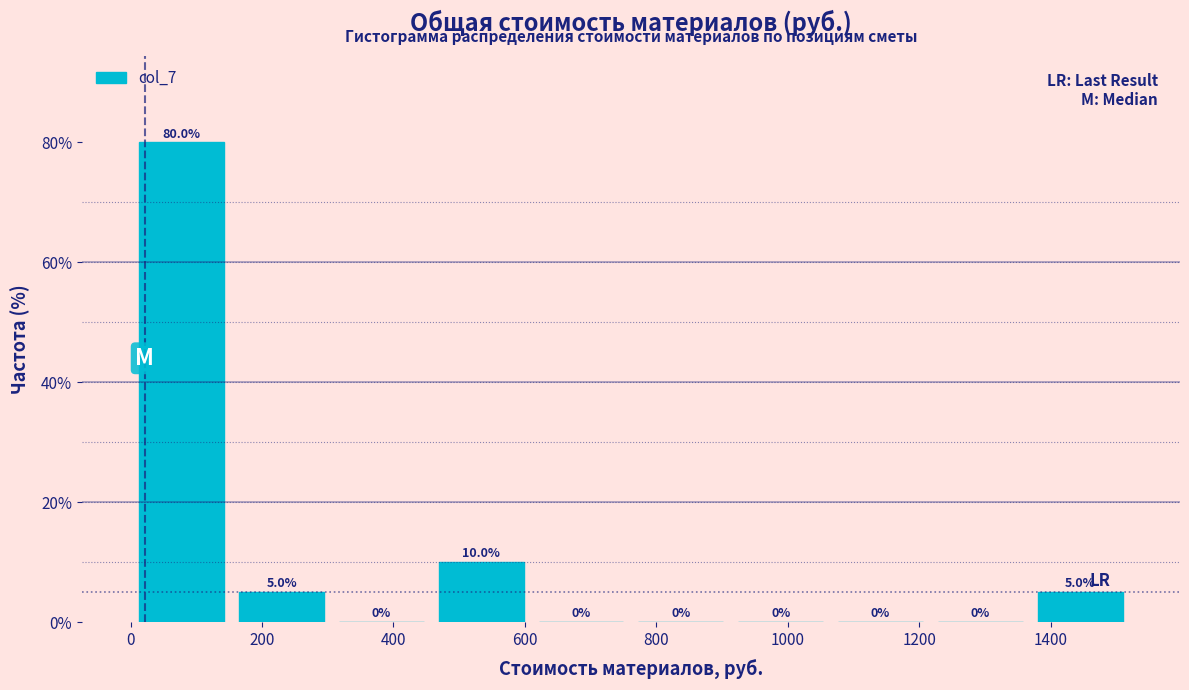

Reading left to right, transcribe this chart: for each bar, give the range it covers on the x-axis and its height. The bar edges are not printed on the chart, so give them approximately, as read against the axis.

0 to 160: 80.0
160 to 300: 5.0
300 to 460: 0.0
460 to 600: 10.0
600 to 760: 0.0
760 to 920: 0.0
920 to 1060: 0.0
1060 to 1220: 0.0
1220 to 1360: 0.0
1360 to 1520: 5.0